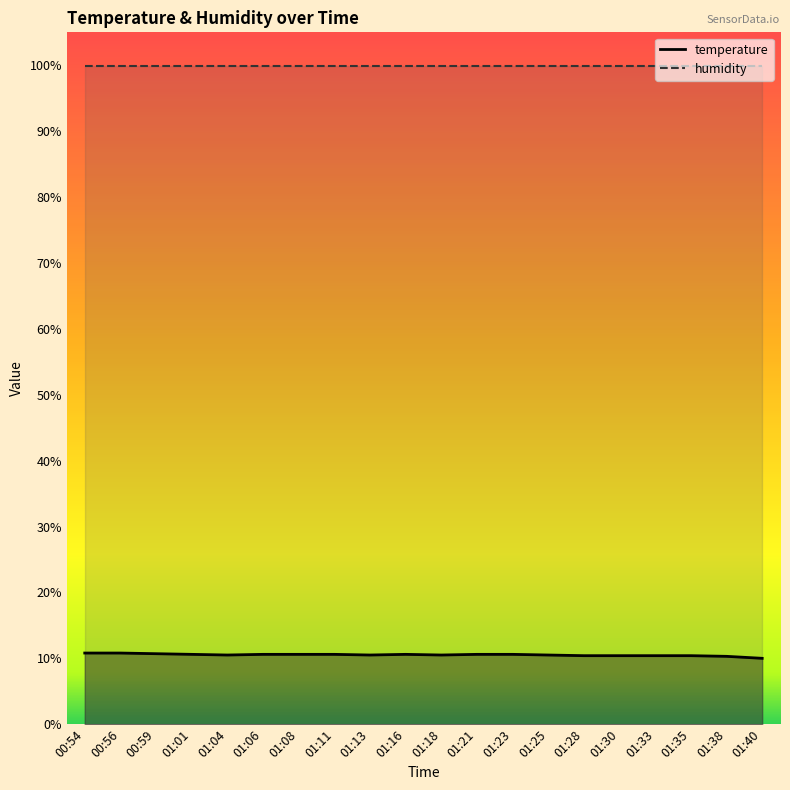

What is the value of the temperature point at the 20th from the left?

10.0